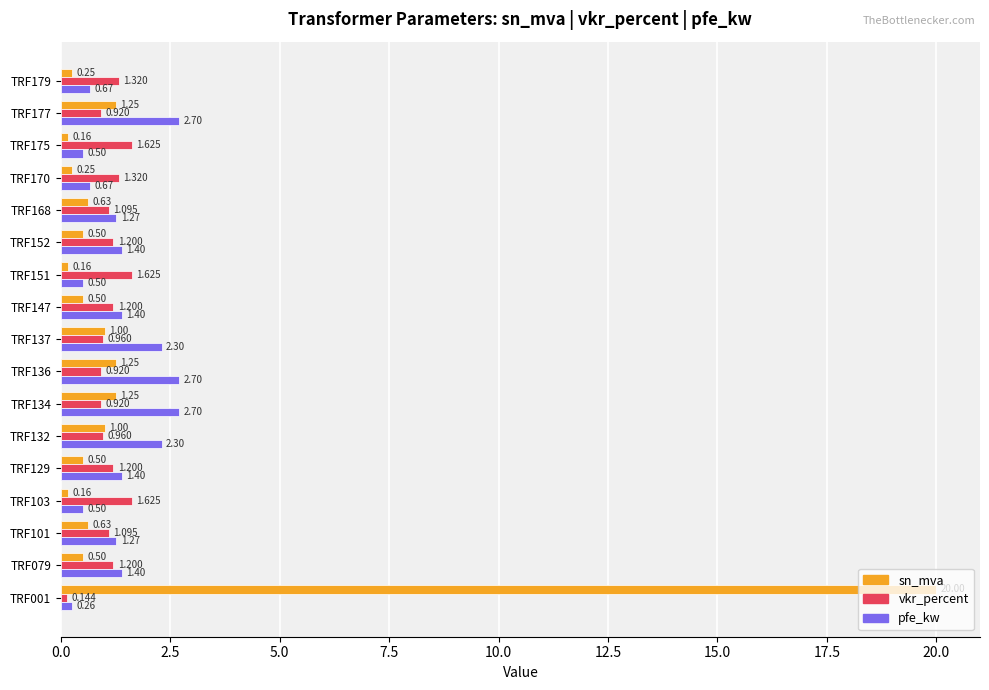

What are all the series names shown in the legend?

sn_mva, vkr_percent, pfe_kw